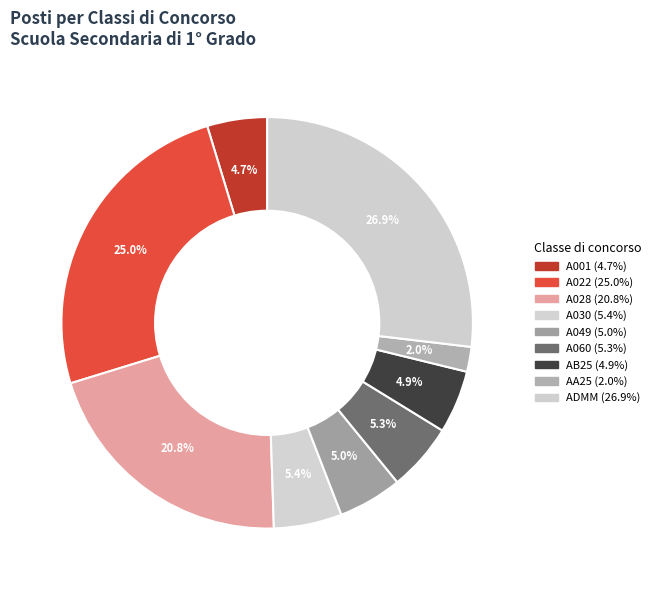

How many slices are in this pie chart?

9